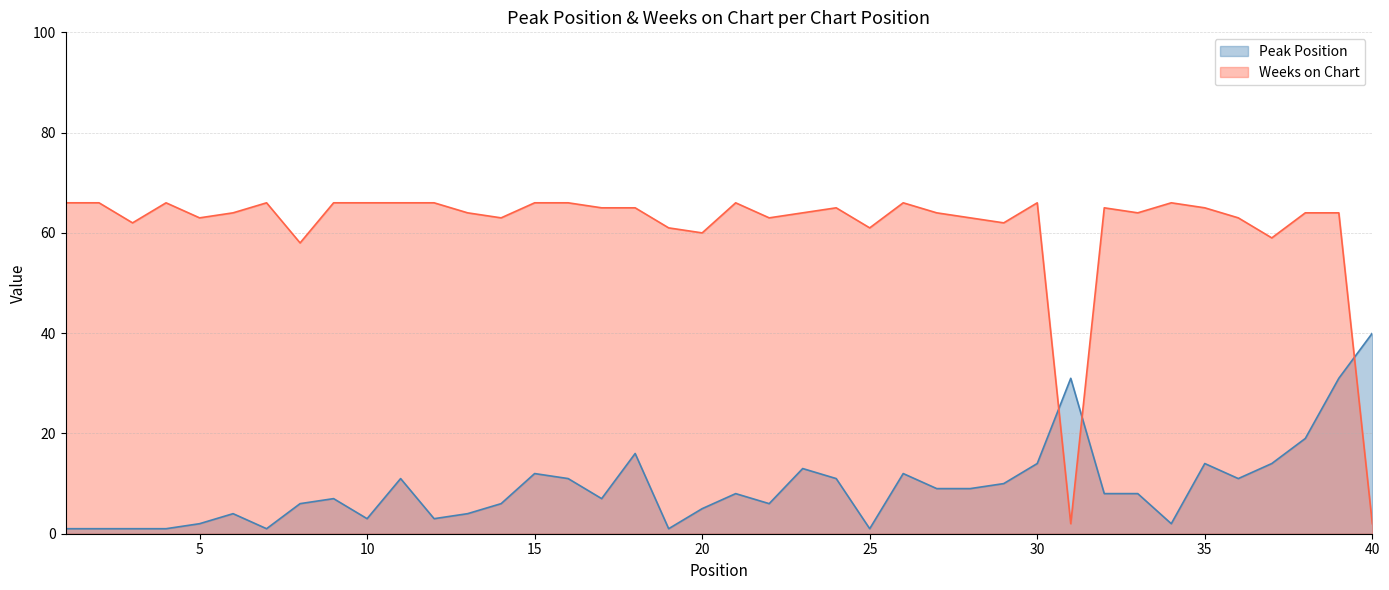

What is the greatest value displayed?

66